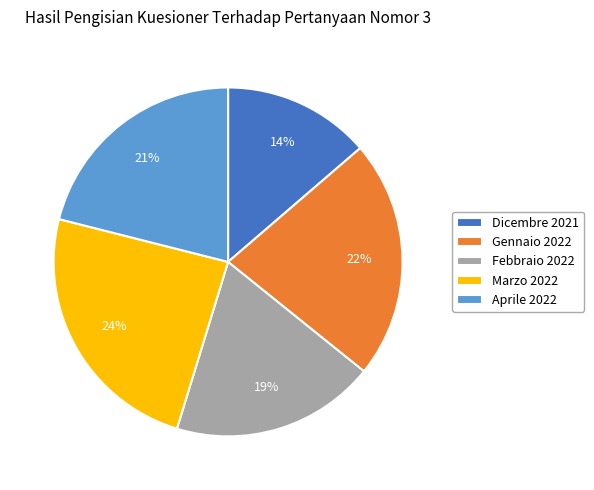

To the nearest percent, what is the average slice percentage?

20%